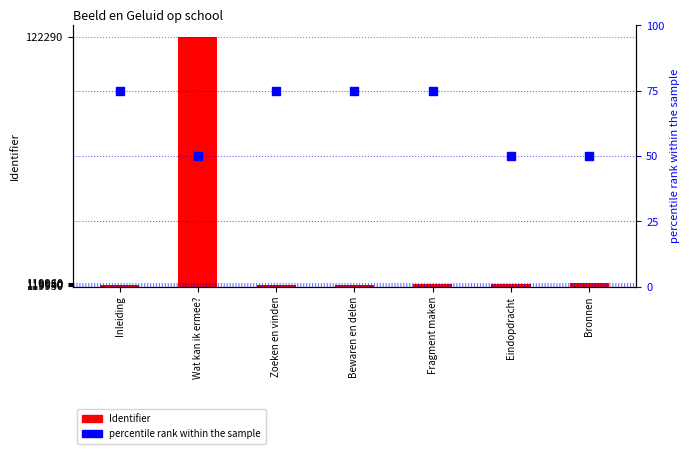

Is the value of percentile rank within the sample at Bewaren en delen greater than the value of Identifier at Wat kan ik ermee??

No